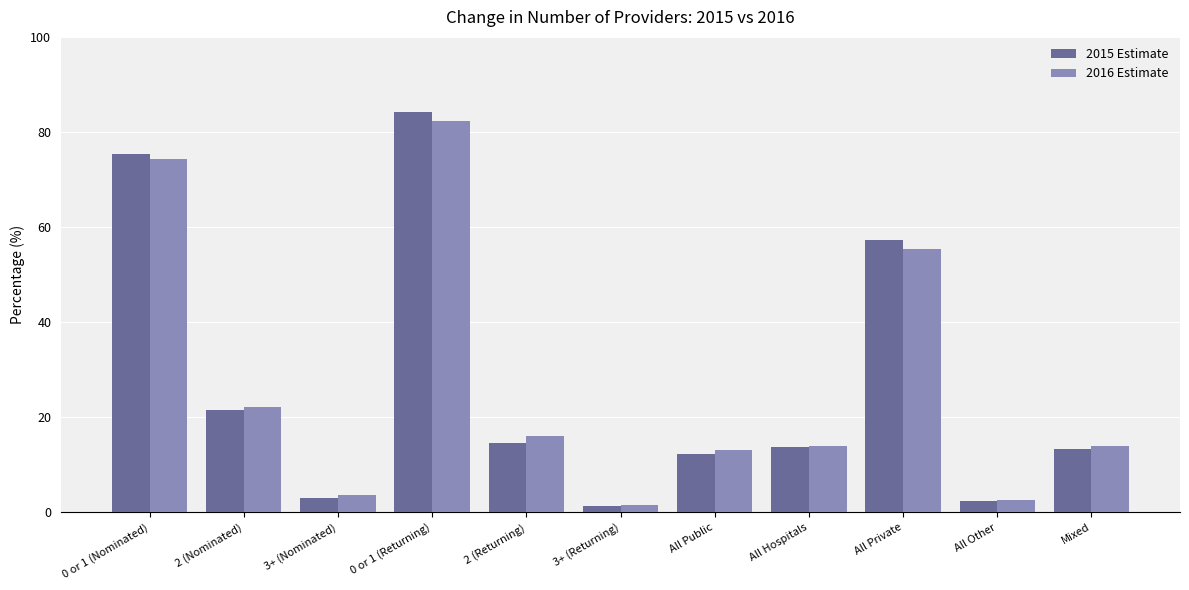

What is the difference between the maximum and minimum values in the 2016 Estimate series?

80.9